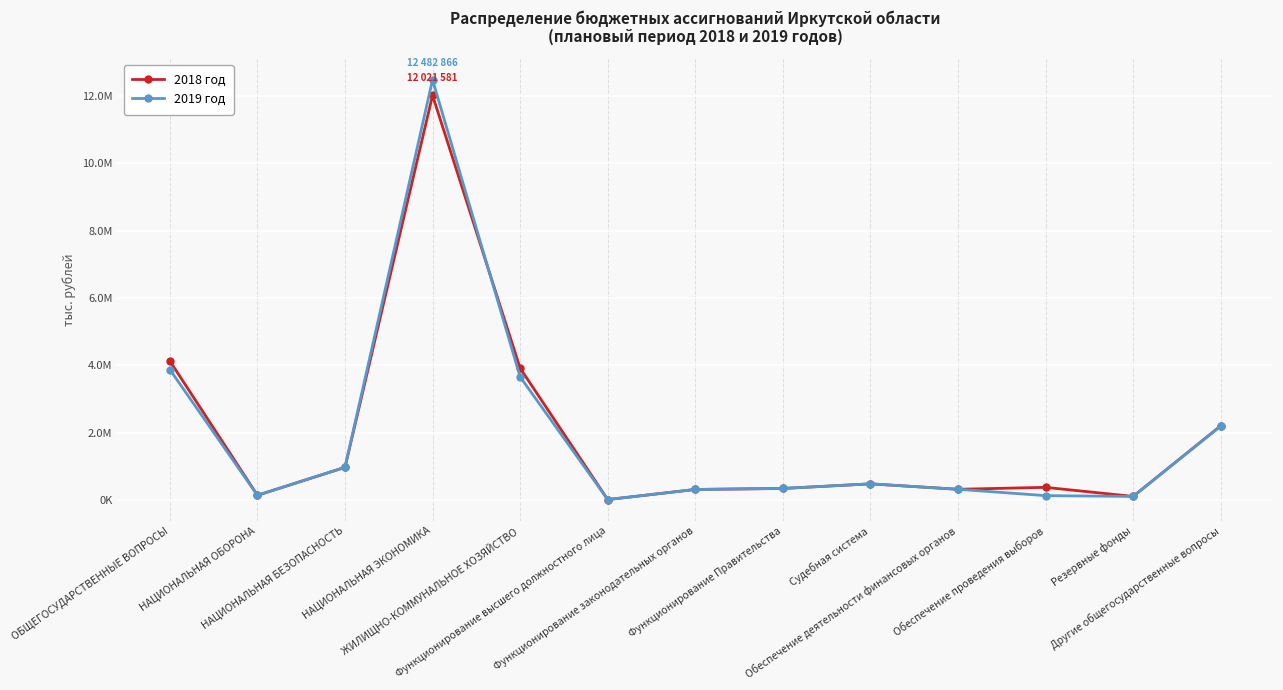

What are all the series names shown in the legend?

2018 год, 2019 год